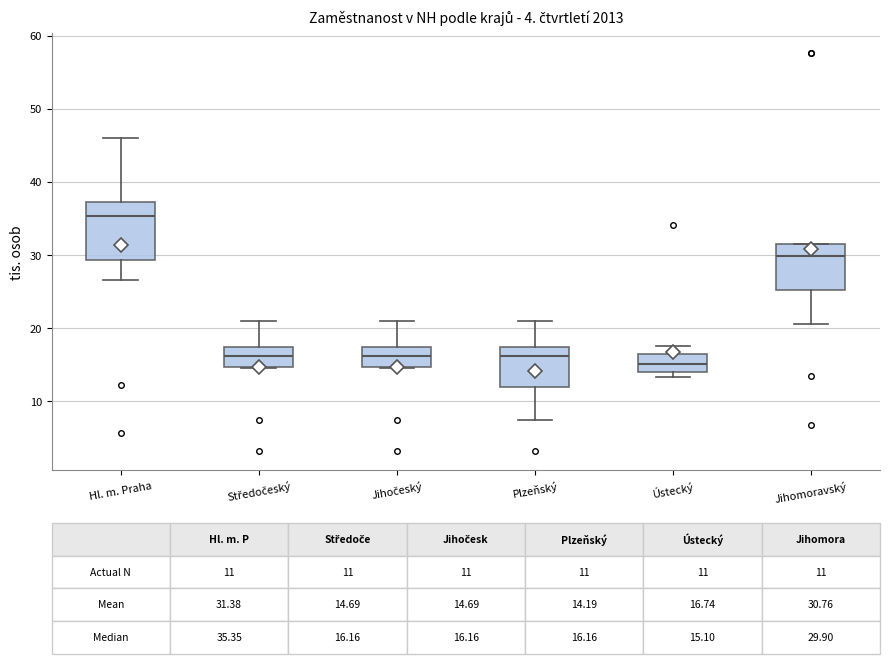

Which box has the lowest median line?

Ústecký